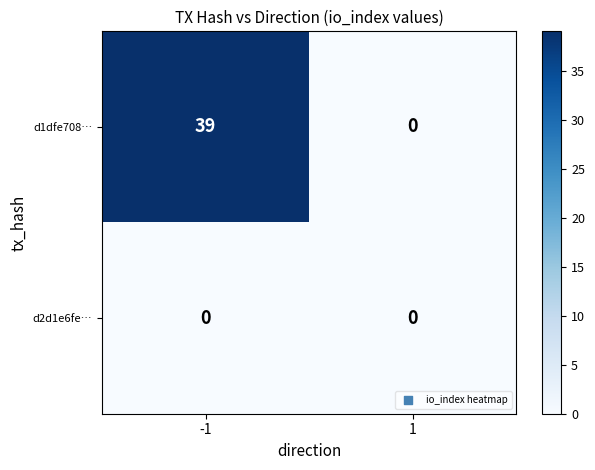

Is it true that d2d1e6fe… equals 0 at -1?

True